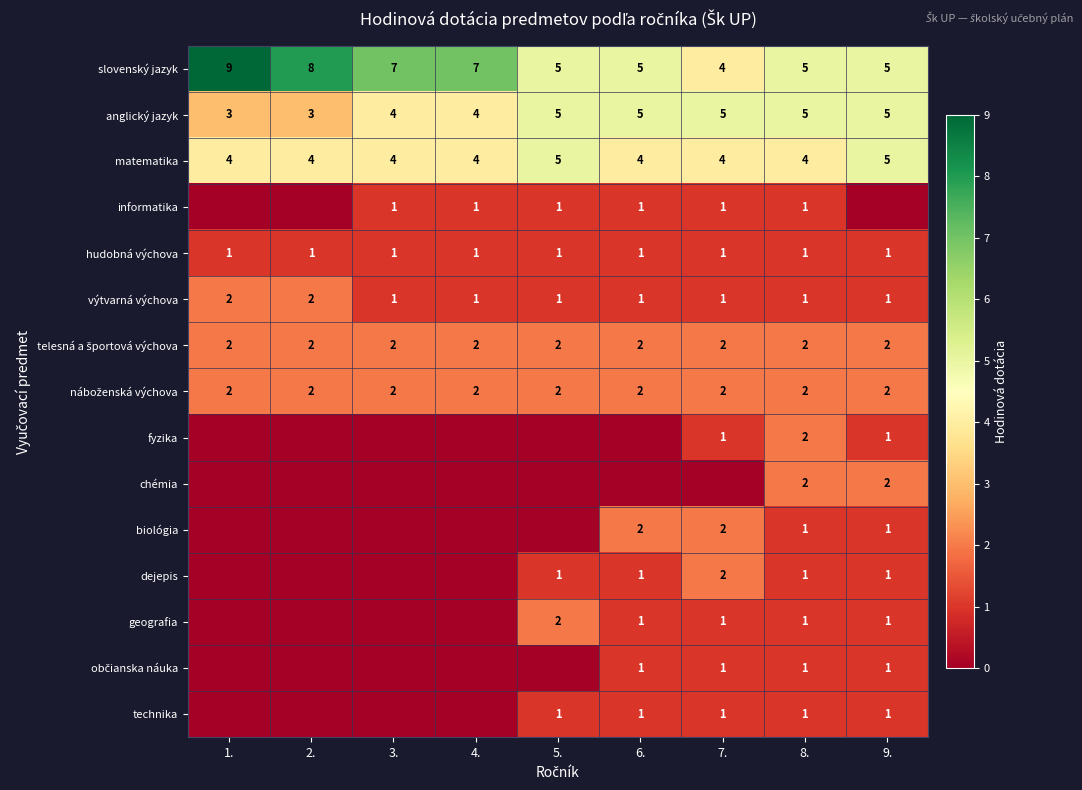

What is the spread (max minus min) of values at 8.?

4